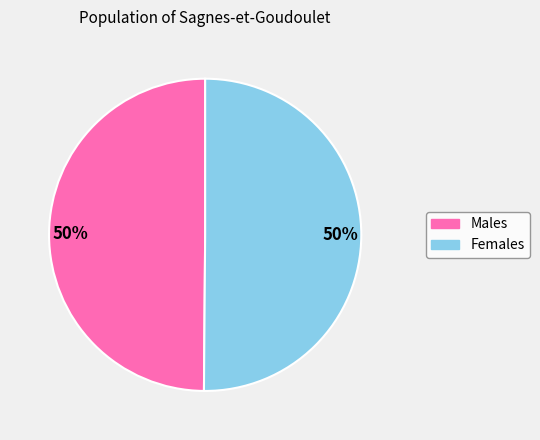

To the nearest percent, what is the average slice percentage?

50%